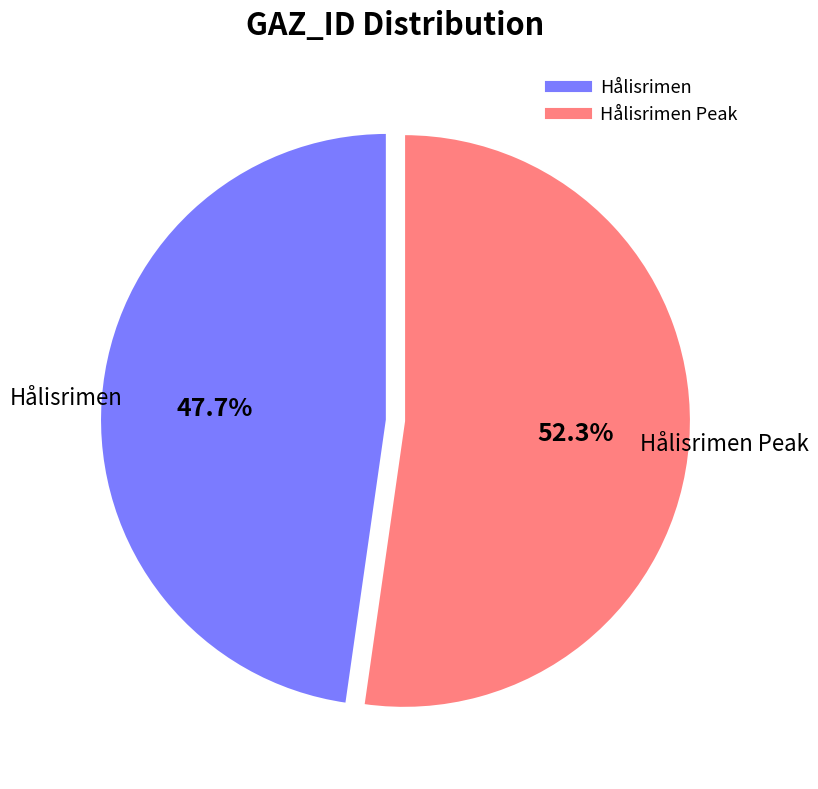

Is there a majority slice in this chart?

Yes